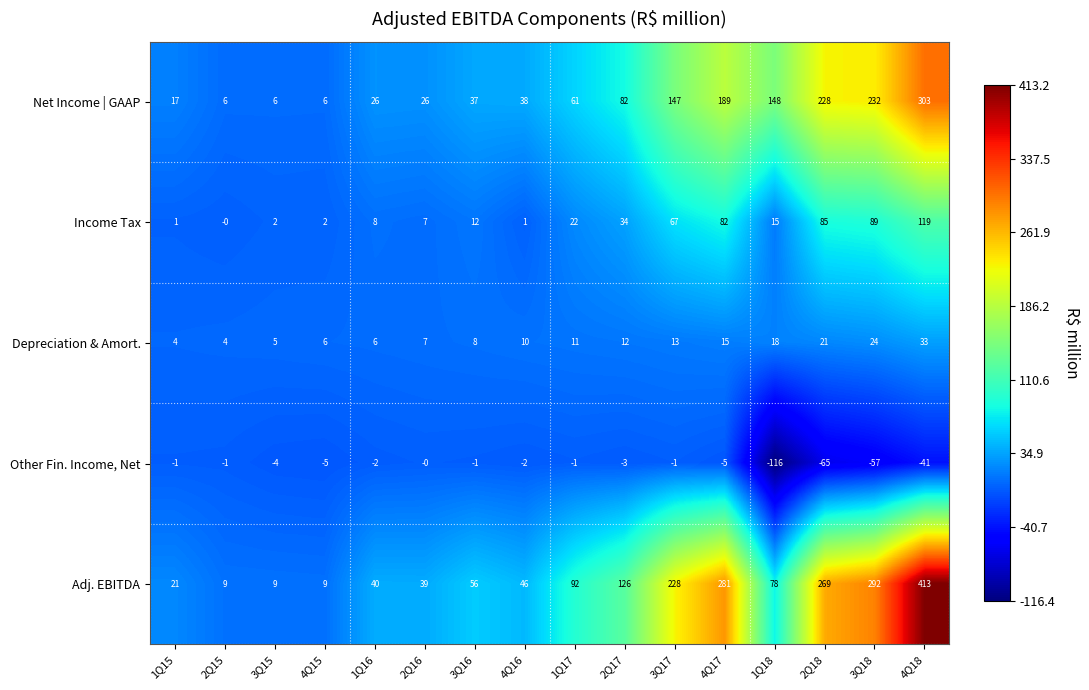

What is the average value of the Net Income | GAAP series?

97